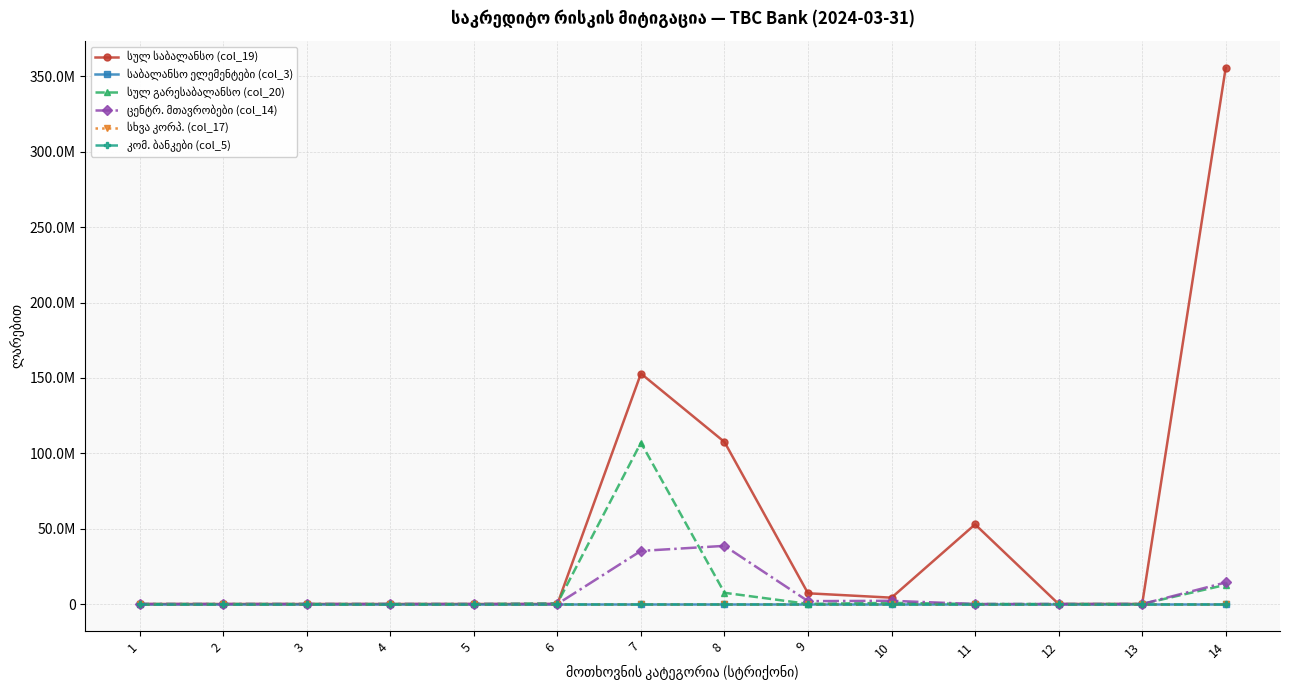

Which series has the largest range (max minus min)?

სულ საბალანსო (col_19)